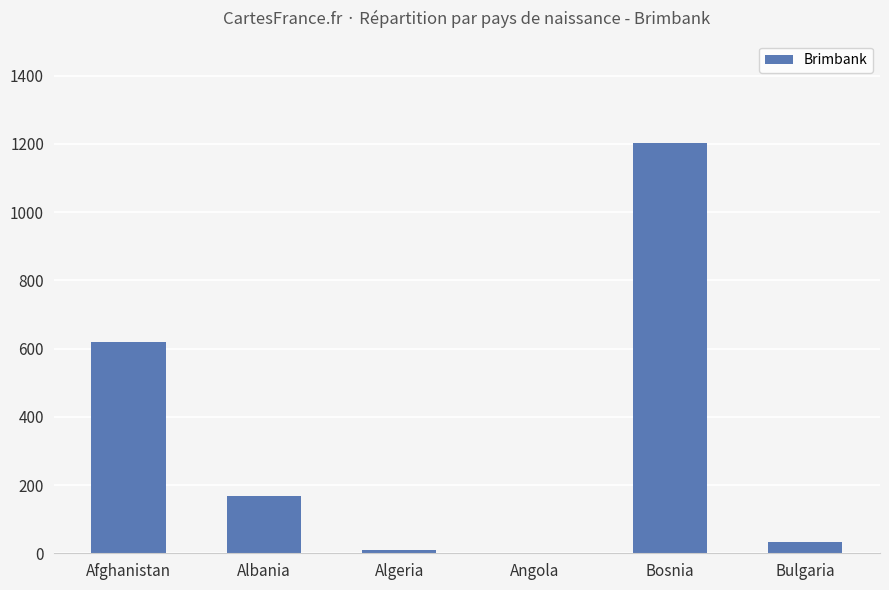

True or false: the data shows 9 at Algeria.

True